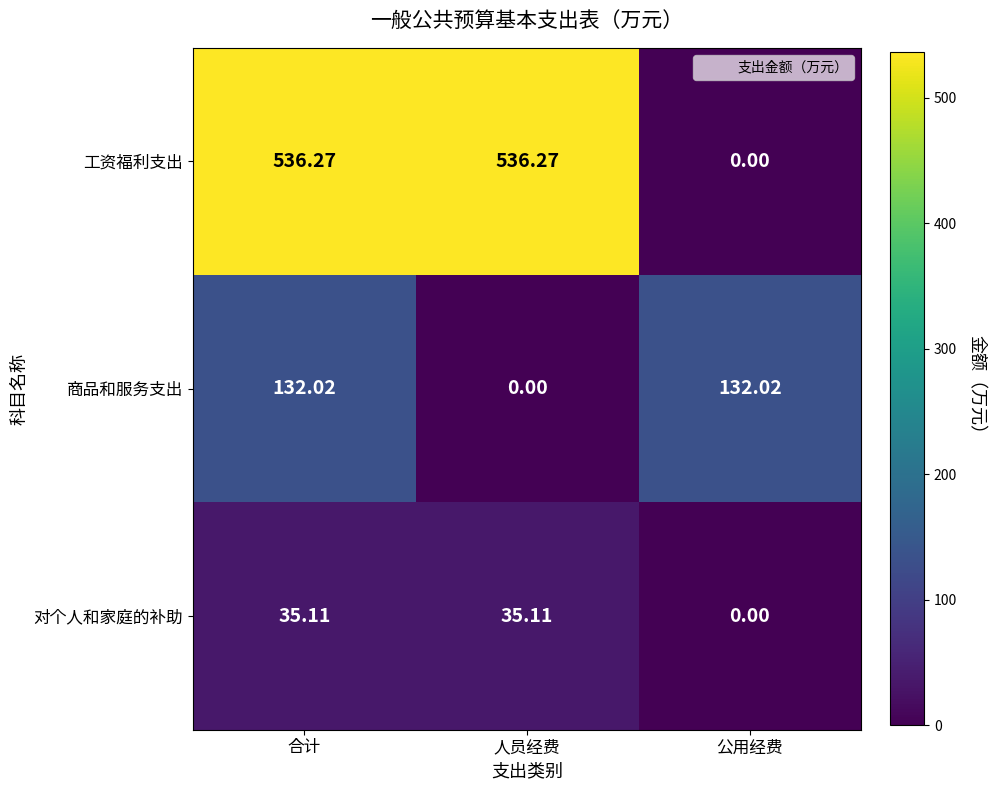

Rank the series at 人员经费 from lowest to highest value.

商品和服务支出, 对个人和家庭的补助, 工资福利支出